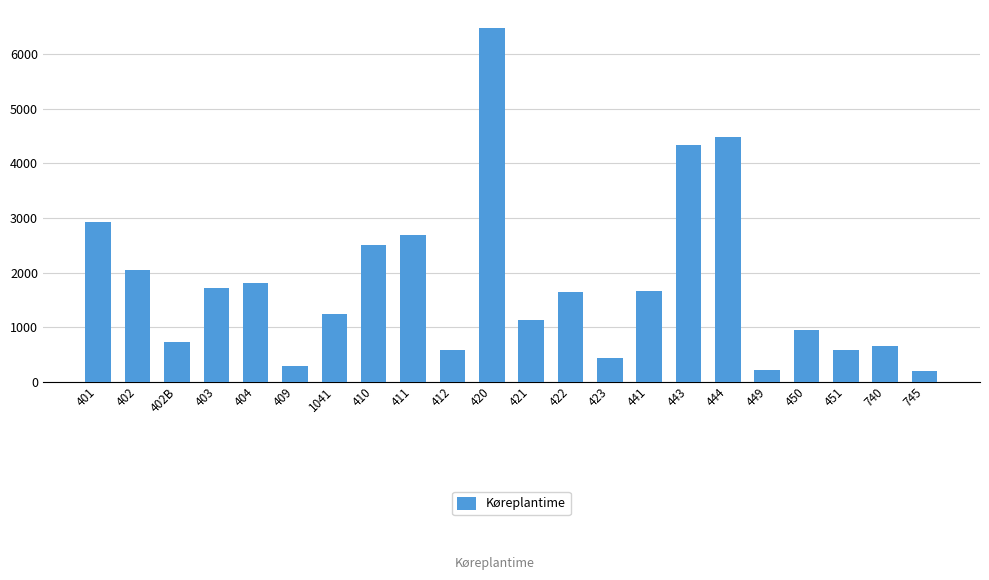

What is the average value?

1787.7